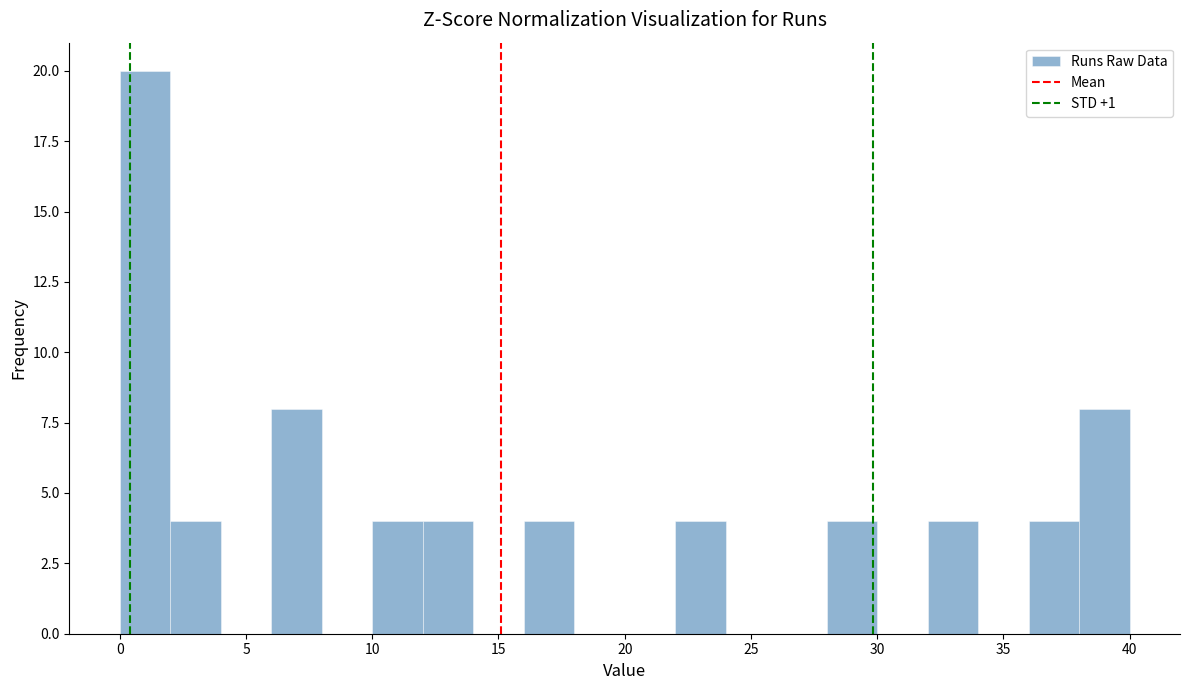

Reading left to right, list every bar in this chart as the range it spans on the x-axis followed by its height. The values are not printed on the chart, so give them approximately, as read against the axis.

0 to 2: 20
2 to 4: 4
4 to 6: 0
6 to 8: 8
8 to 10: 0
10 to 12: 4
12 to 14: 4
14 to 16: 0
16 to 18: 4
18 to 20: 0
20 to 22: 0
22 to 24: 4
24 to 26: 0
26 to 28: 0
28 to 30: 4
30 to 32: 0
32 to 34: 4
34 to 36: 0
36 to 38: 4
38 to 40: 8